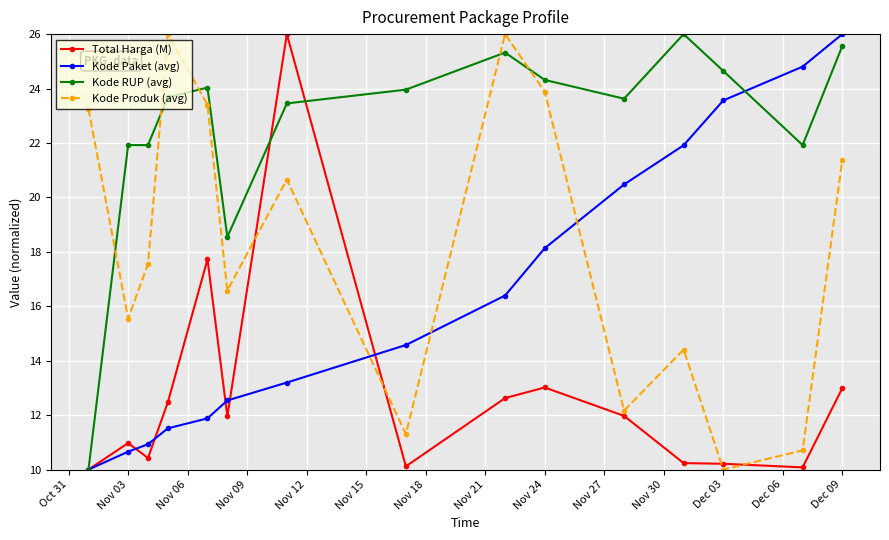

What is the value of the Kode Produk (avg) point at the 13th from the left?

10.0